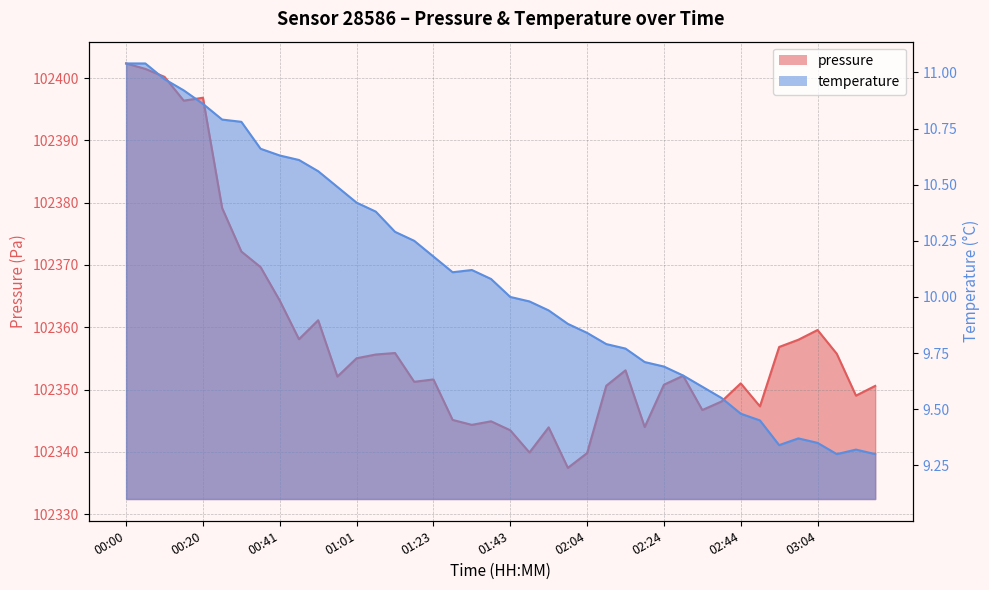

What is the difference between the maximum and minimum values in the temperature series?

1.7